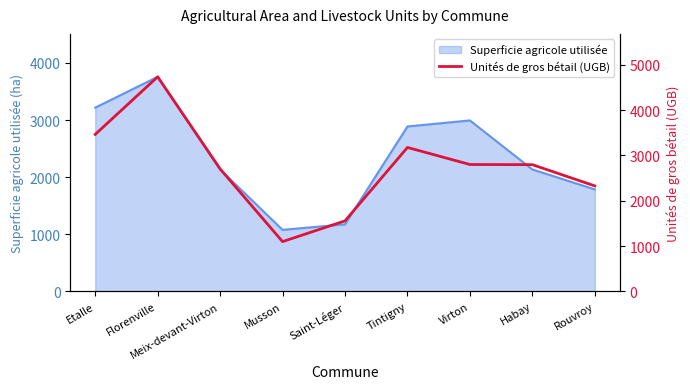

What is the difference between the maximum and minimum values?

3635.9